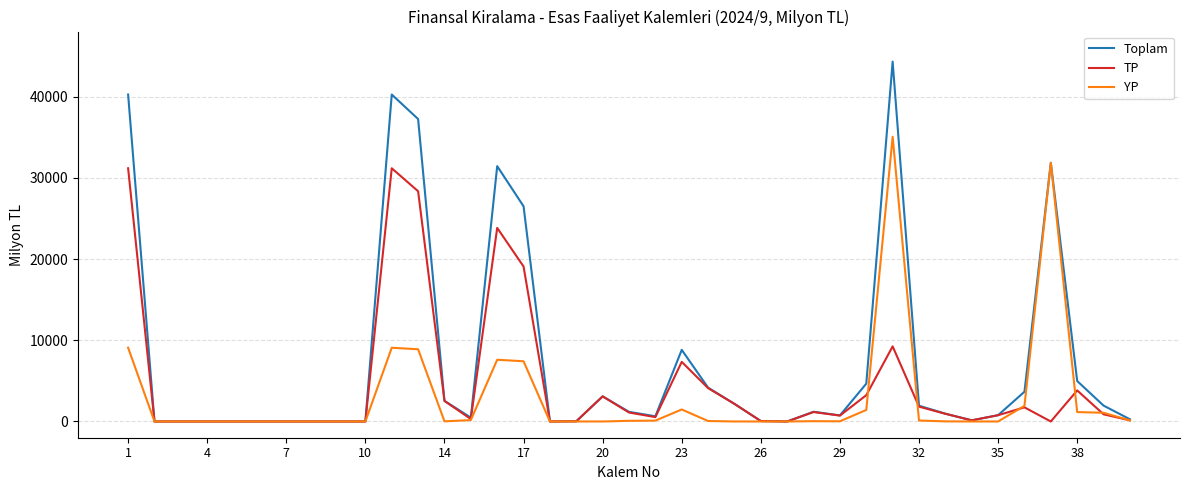

How many series are shown in this chart?

3